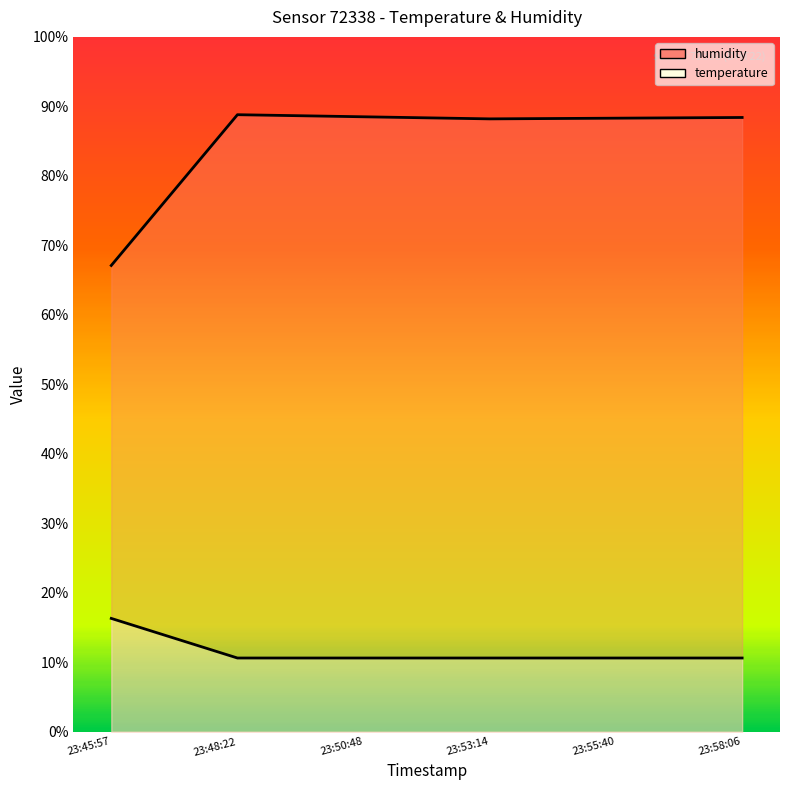

True or false: temperature and humidity intersect in this chart.

False